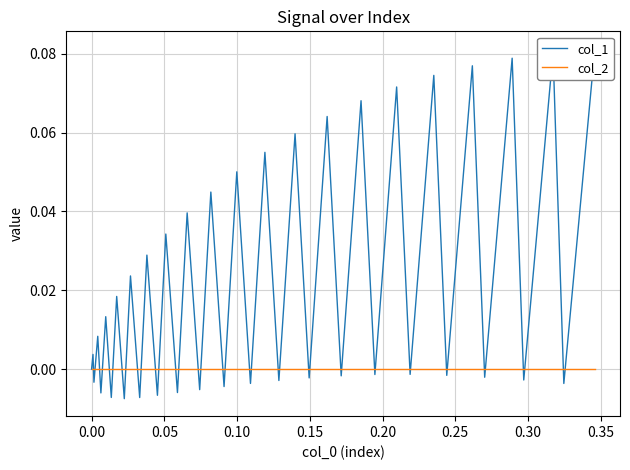

The col_2 series shows 0.0 at 0.20. True or false?

True